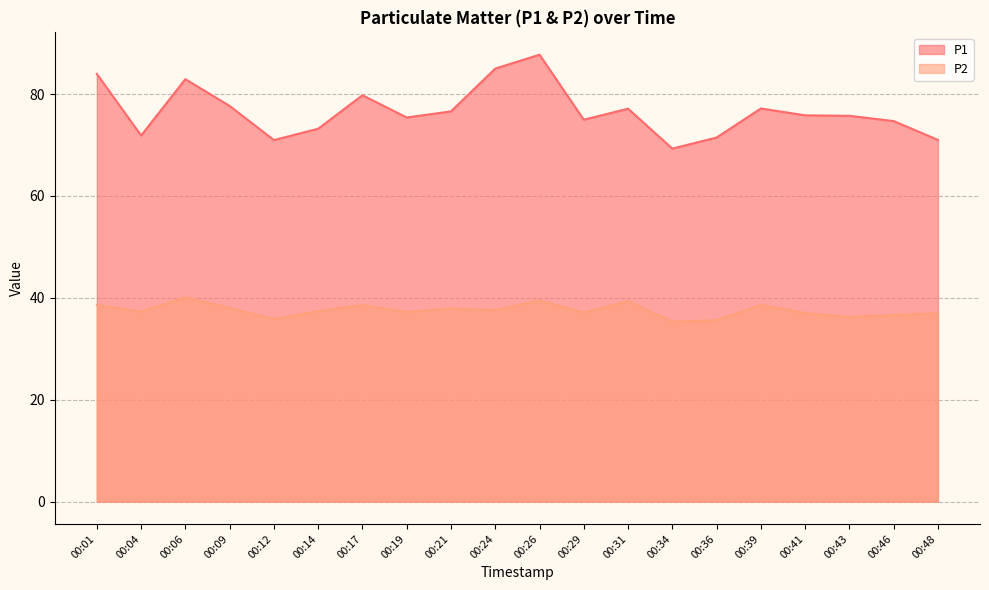

Rank the categories by P2 value from lowest to highest.

00:34, 00:36, 00:12, 00:43, 00:46, 00:48, 00:41, 00:29, 00:19, 00:04, 00:14, 00:24, 00:21, 00:09, 00:17, 00:01, 00:39, 00:31, 00:26, 00:06